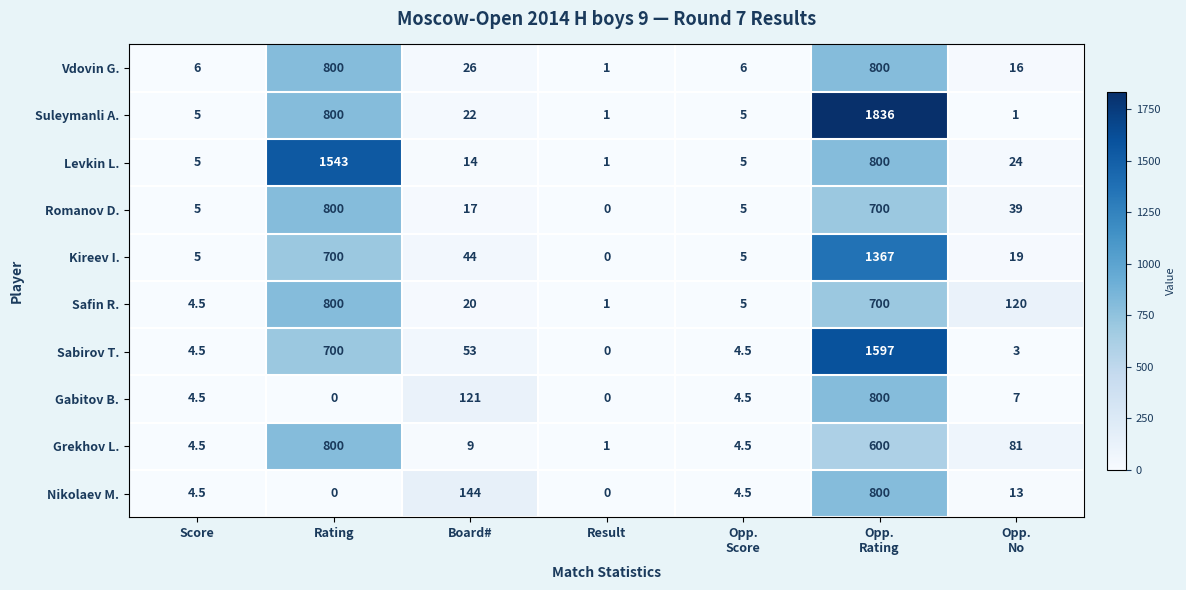

What is the greatest value displayed?

1836.0